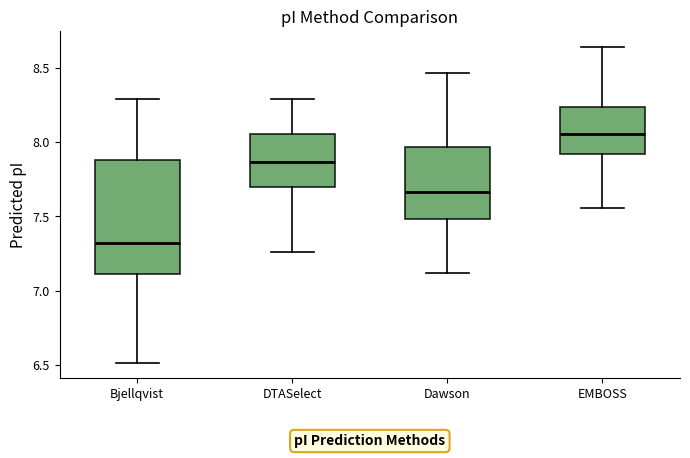

Which box has the lowest median line?

Bjellqvist